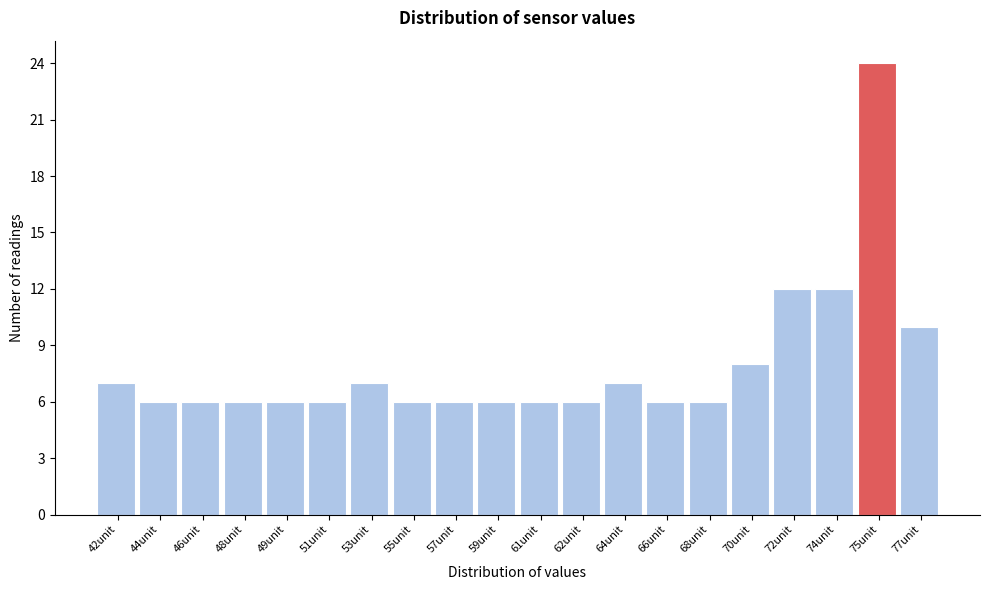

Reading left to right, list all the values displayed in this chart.

42unit=7	44unit=6	46unit=6	48unit=6	49unit=6	51unit=6	53unit=7	55unit=6	57unit=6	59unit=6	61unit=6	62unit=6	64unit=7	66unit=6	68unit=6	70unit=8	72unit=12	74unit=12	75unit=24	77unit=10